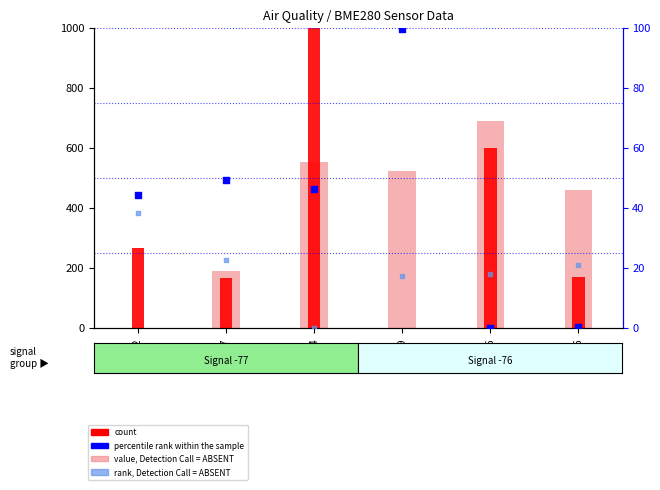

Which series has the largest total across all categories?

value, Detection Call = ABSENT